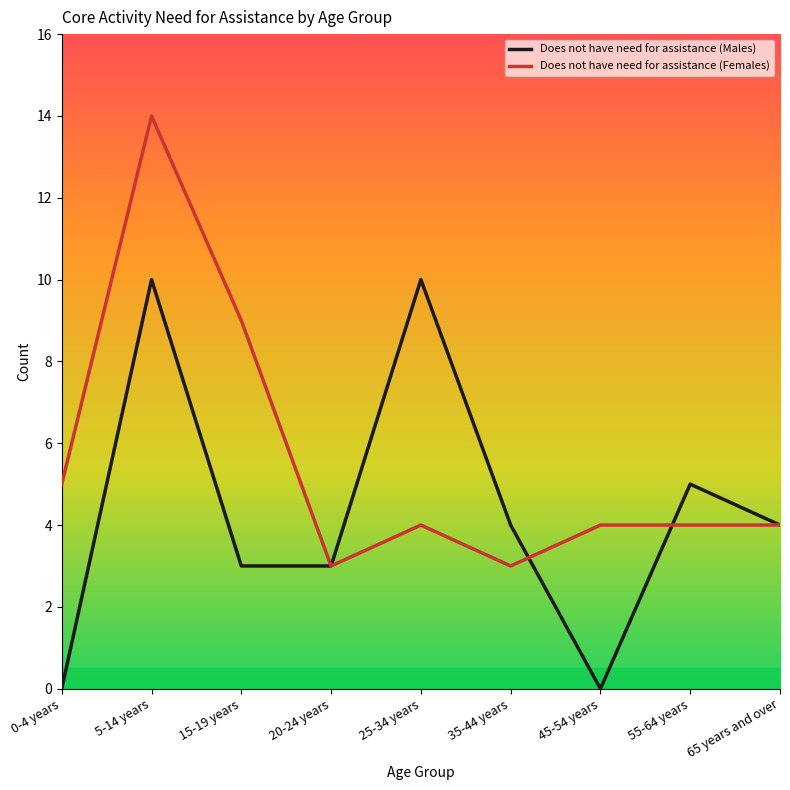

Is it true that Does not have need for assistance (Females) equals 3 at 20-24 years?

True